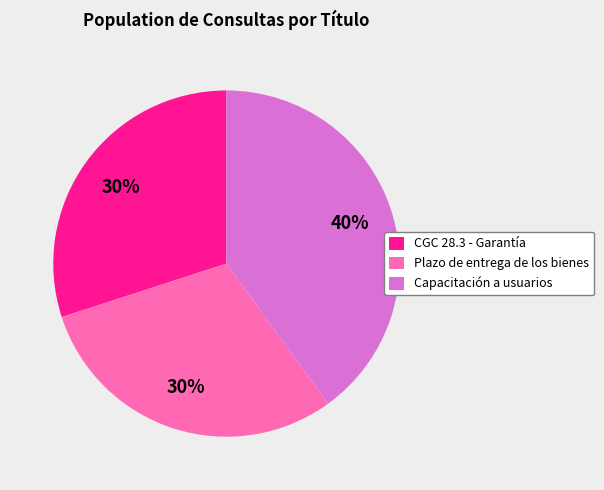

Is it true that Capacitación a usuarios is 33% of the pie?

False